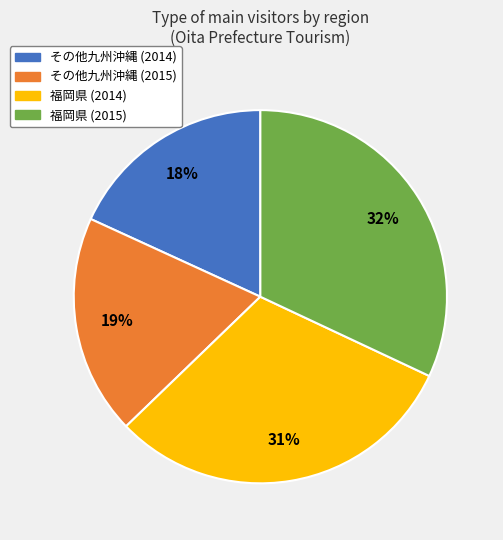

Is there any slice that represents more than half of the pie?

No